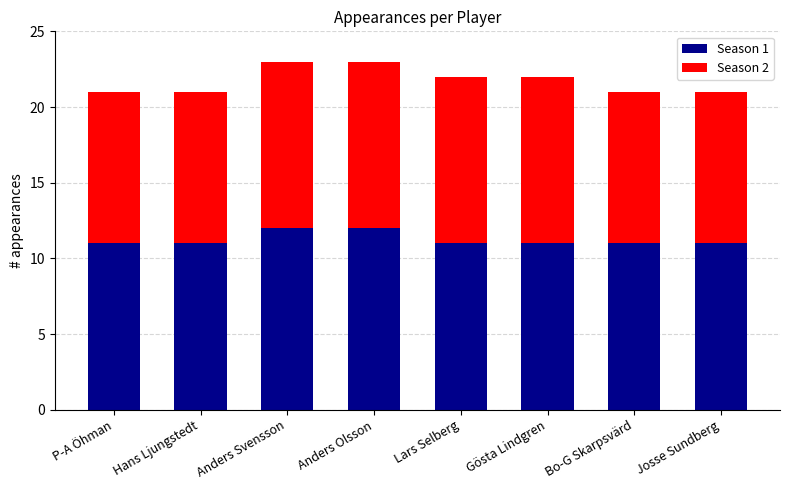

What is the total value across all series at Anders Svensson?

23